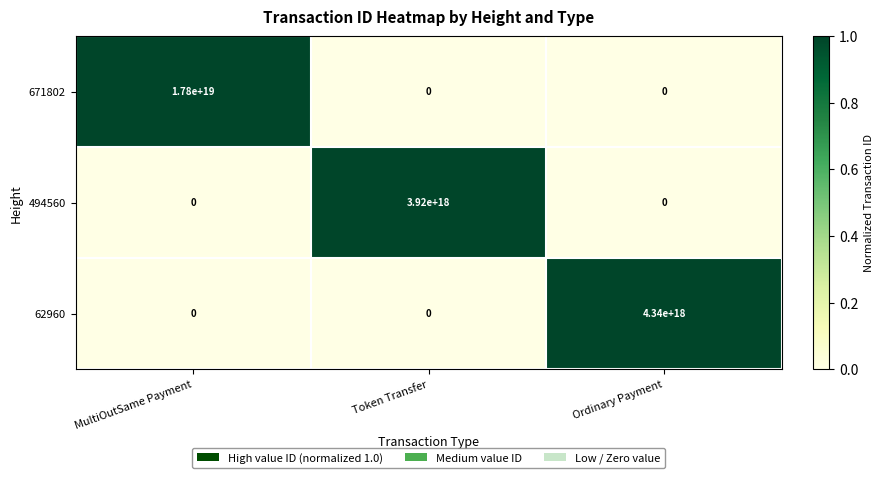

How many data points does each series have?

3